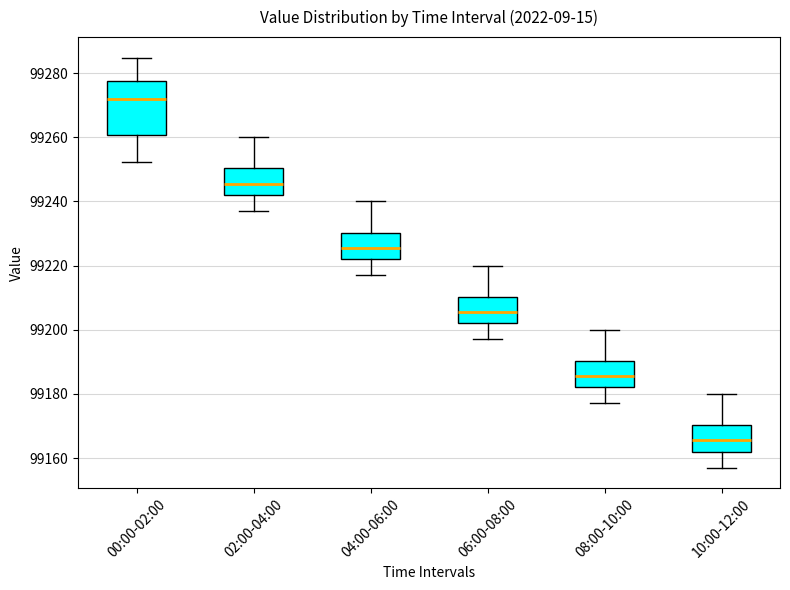

Which box's median line is the lowest?

10:00-12:00